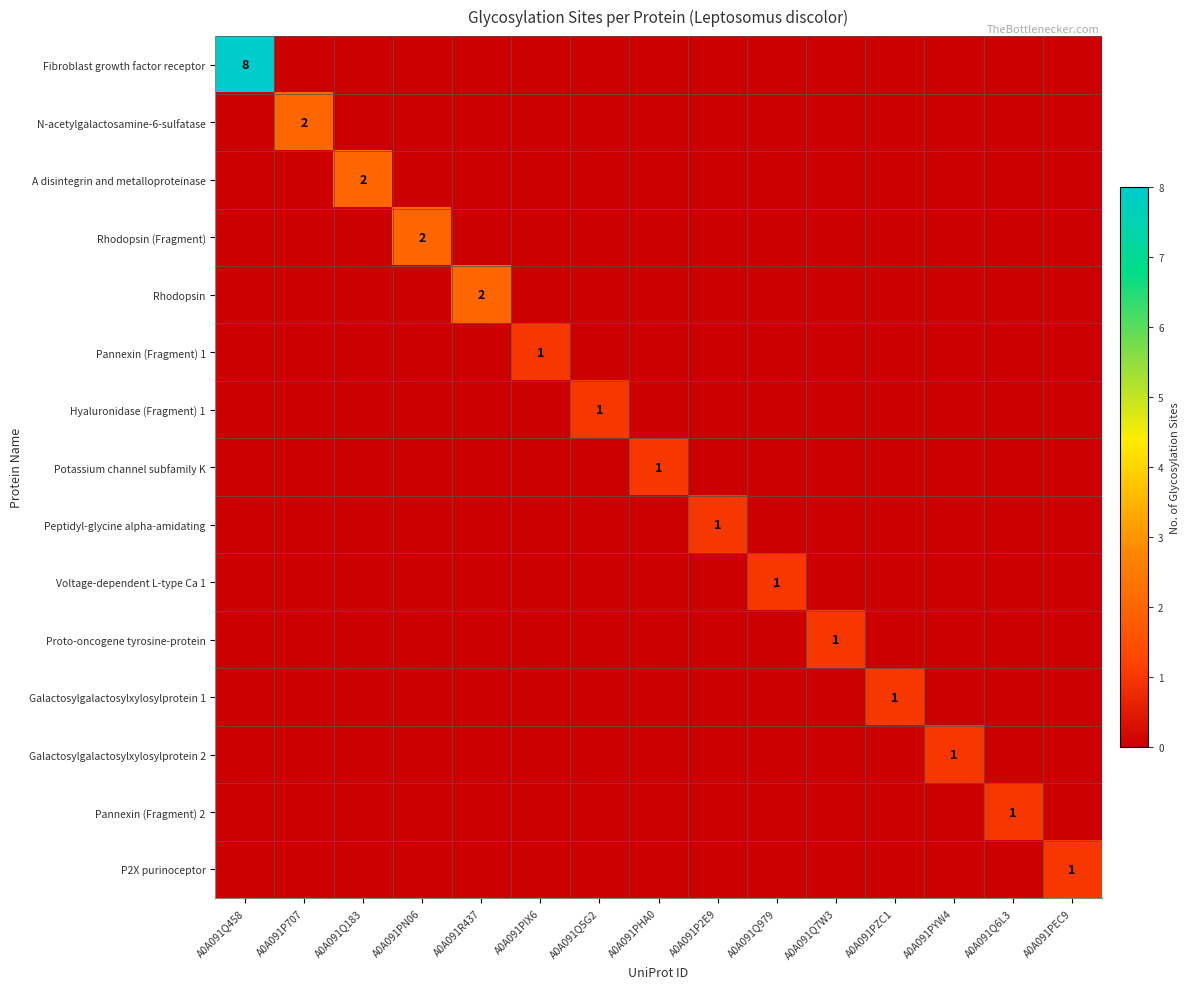

At which label is Peptidyl-glycine alpha-amidating closest to 0?

A0A091Q458